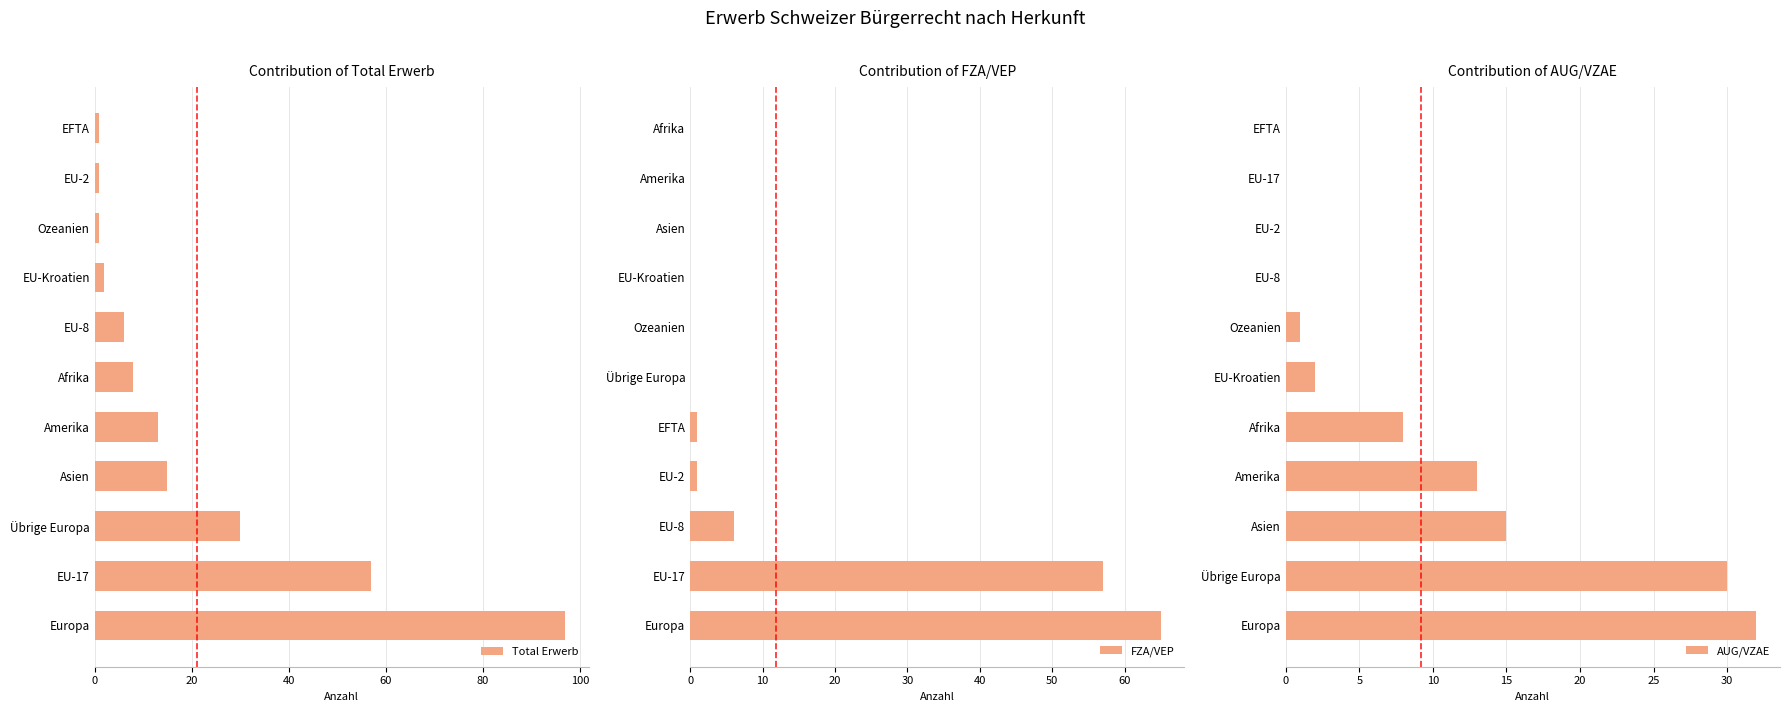

Which series has the largest total across all categories?

Total Erwerb